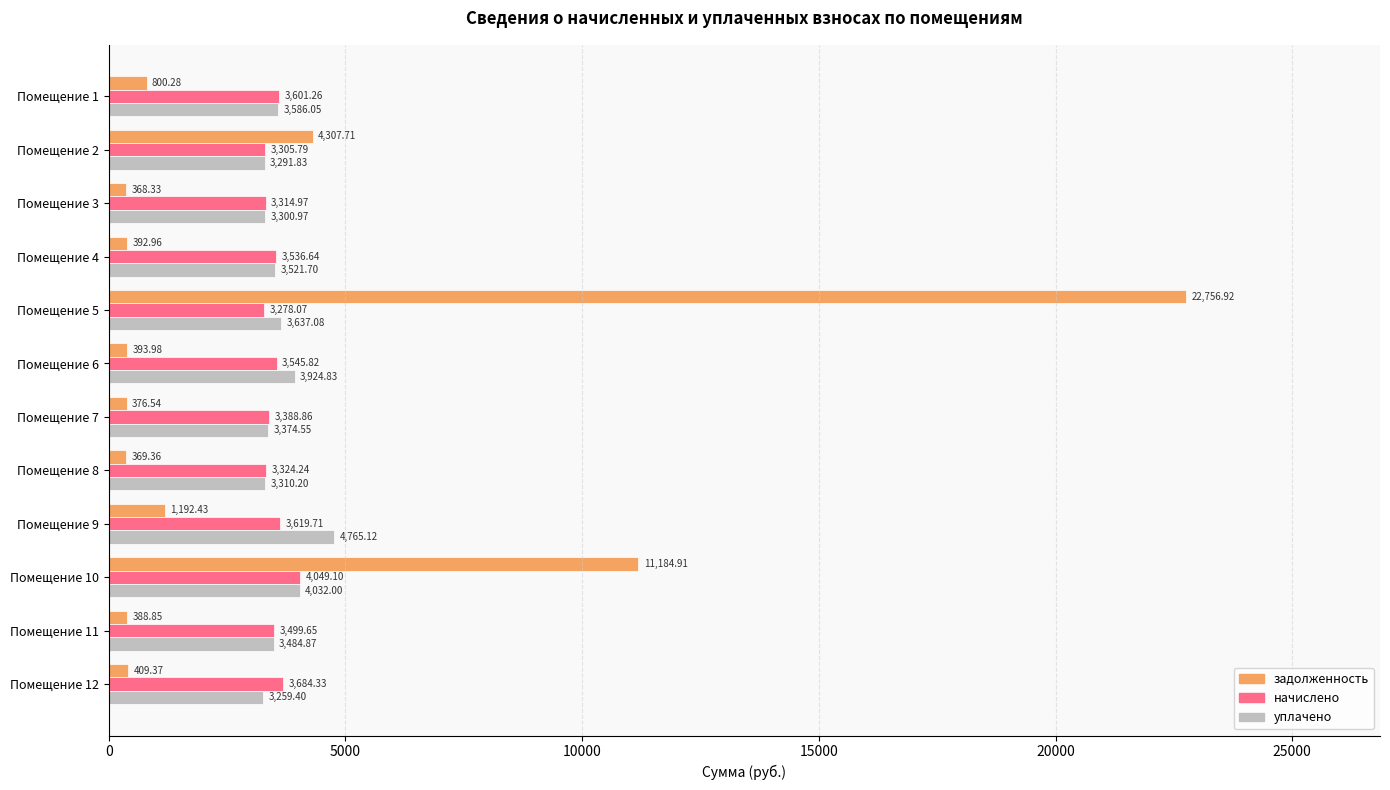

Rank the series at Помещение 9 from highest to lowest value.

уплачено, начислено, задолженность